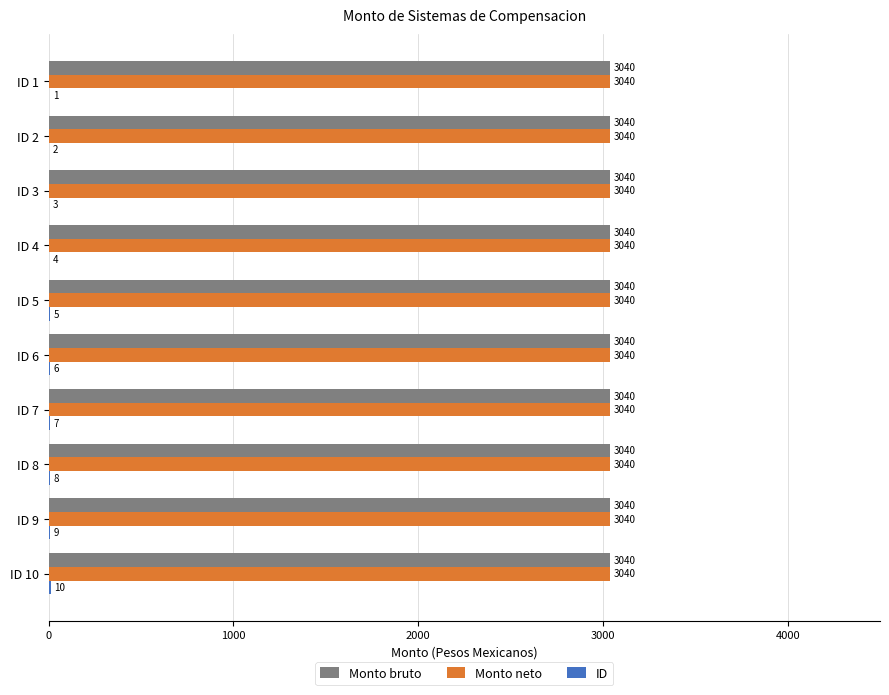

What is the greatest value displayed?

3040